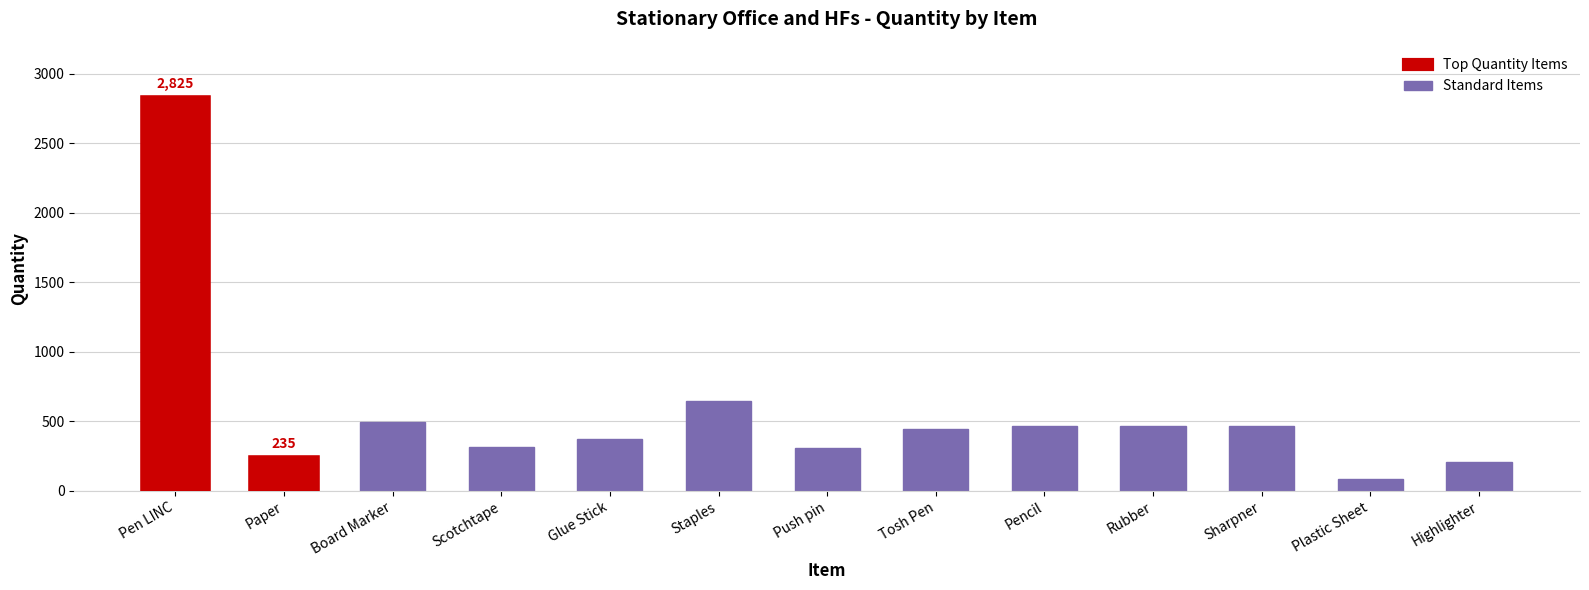

Which category has the highest value in the Standard Items series?

Staples